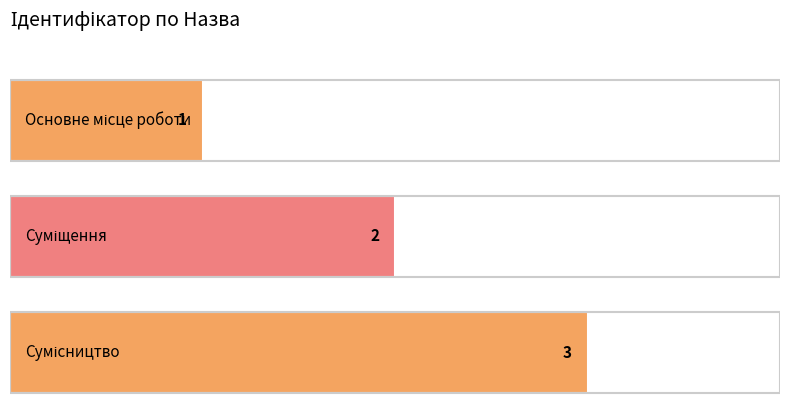

Reading right to left, transcribe all the data shown in this chart.

3	2	1